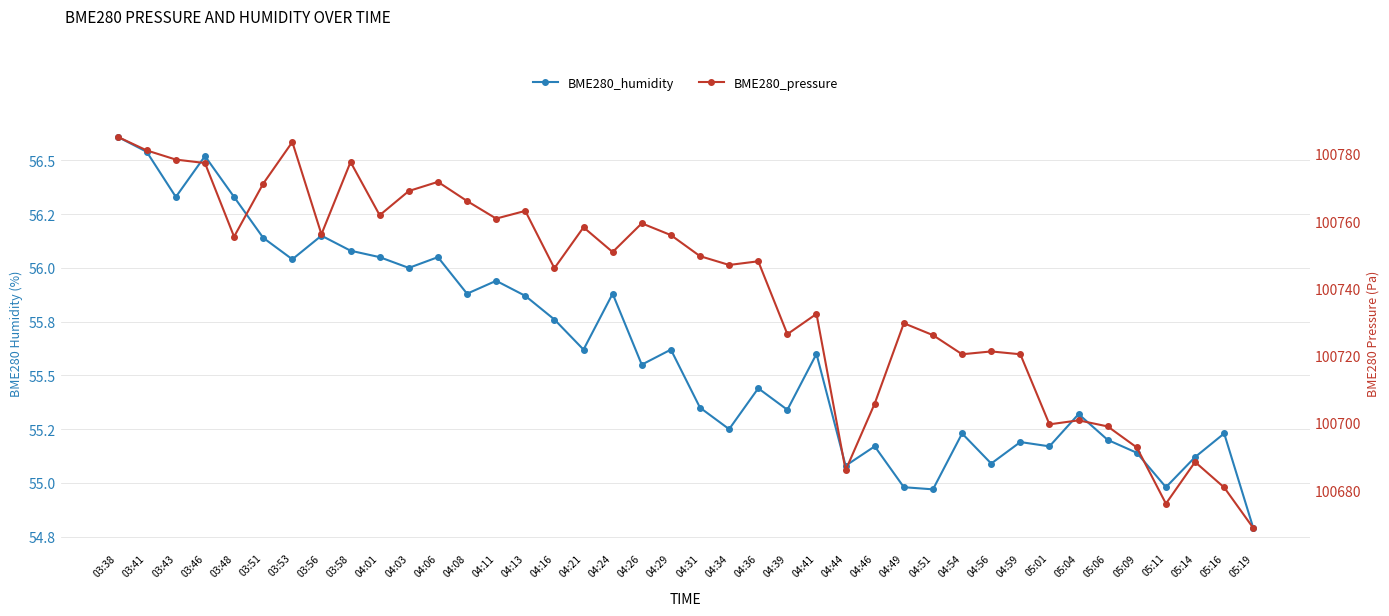

What is the difference between the highest and lowest values at 05:01?

100644.4